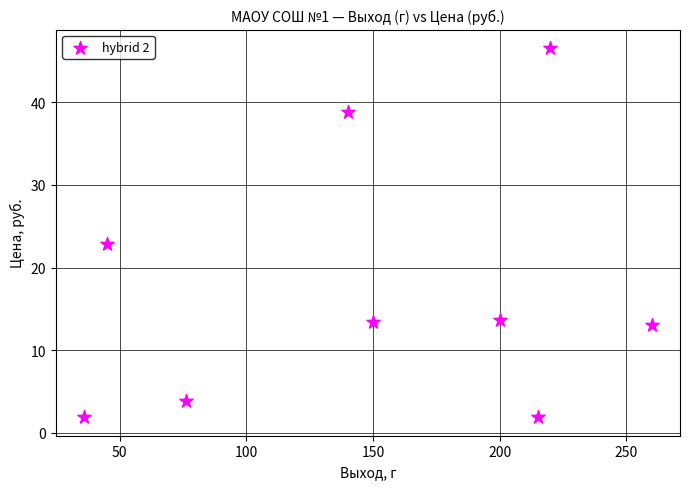

What is the average X value?

149.1